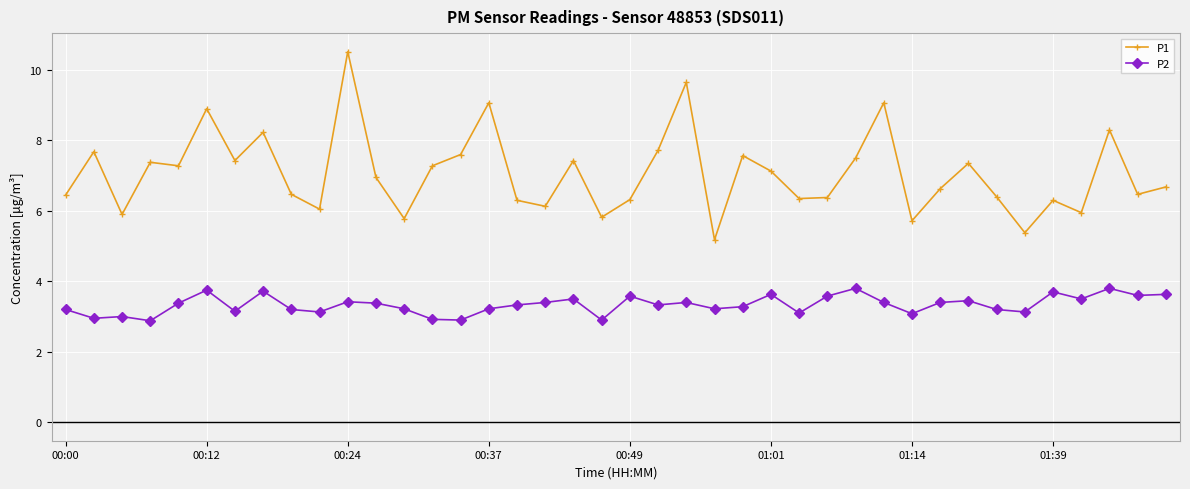

Count the number of data series in this chart.

2